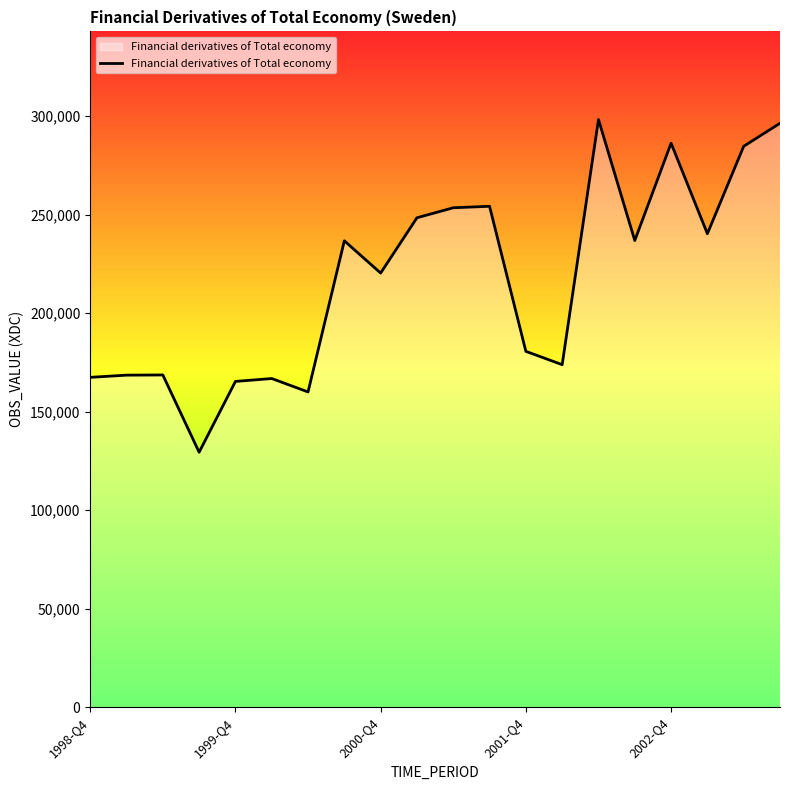

What is the minimum value shown in the chart?

129383